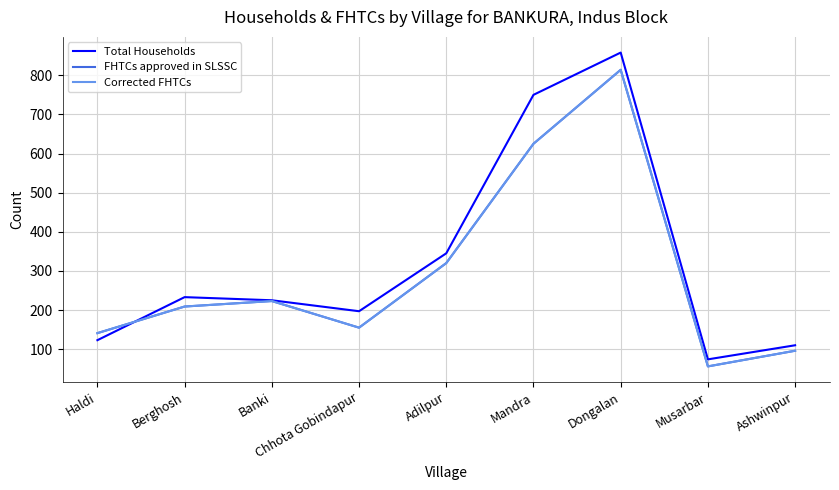

Reading left to right, transcribe all the data shown in this chart.

Total Households: Haldi=123	Berghosh=233	Banki=225	Chhota Gobindapur=197	Adilpur=345	Mandra=750	Dongalan=858	Musarbar=74	Ashwinpur=110
FHTCs approved in SLSSC: Haldi=141	Berghosh=209	Banki=223	Chhota Gobindapur=155	Adilpur=320	Mandra=625	Dongalan=814	Musarbar=56	Ashwinpur=96
Corrected FHTCs: Haldi=141	Berghosh=209	Banki=223	Chhota Gobindapur=155	Adilpur=320	Mandra=625	Dongalan=814	Musarbar=56	Ashwinpur=96